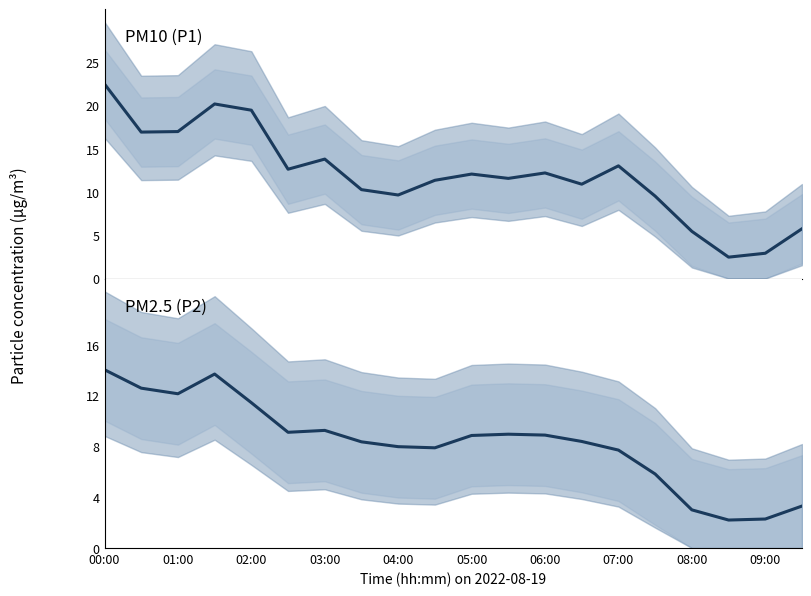

At which category does the chart reach its peak across all series?

00:00